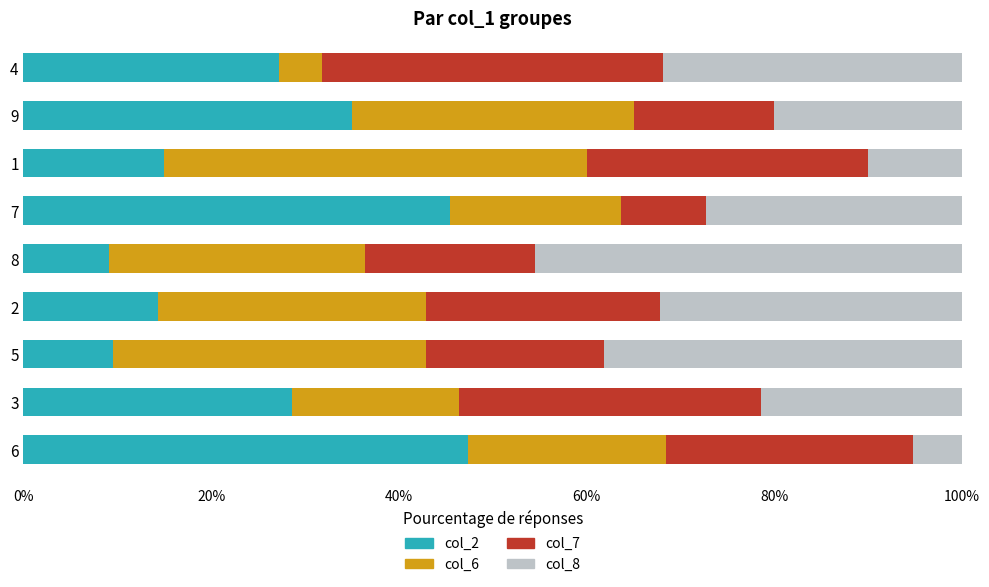

What is the sum of all col_2 values?

231.6